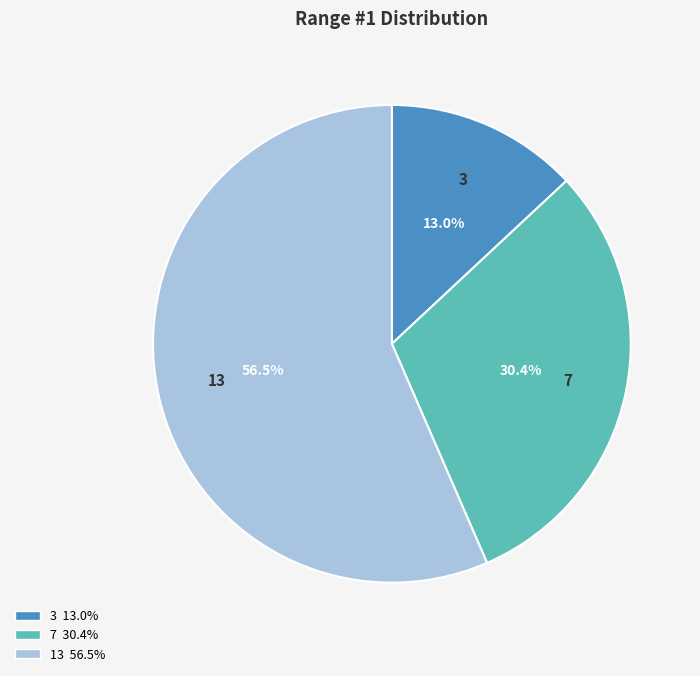

Is there any slice that represents more than half of the pie?

Yes